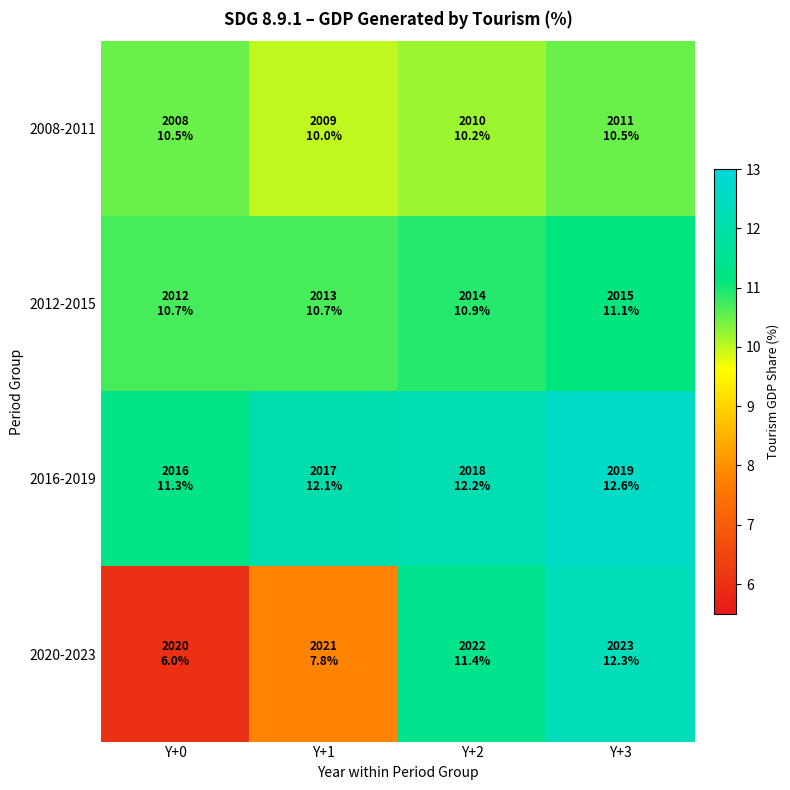

Which series has the largest total across all categories?

2016-2019